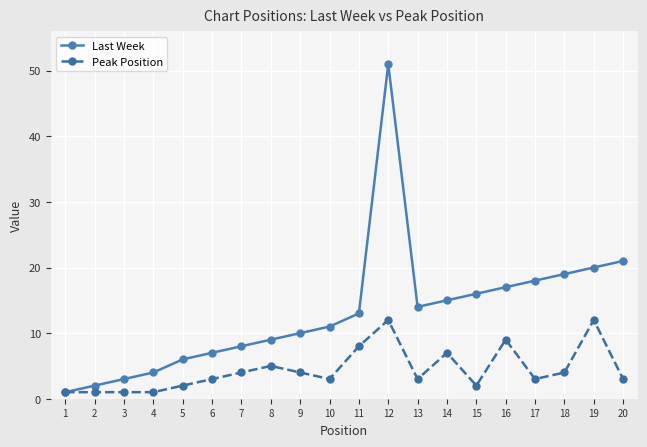

How many categories are shown in the chart?

20